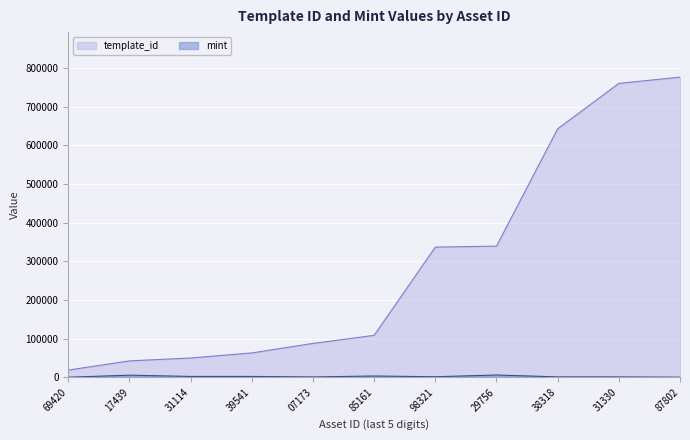

At which label is template_id closest to 397463?

29756